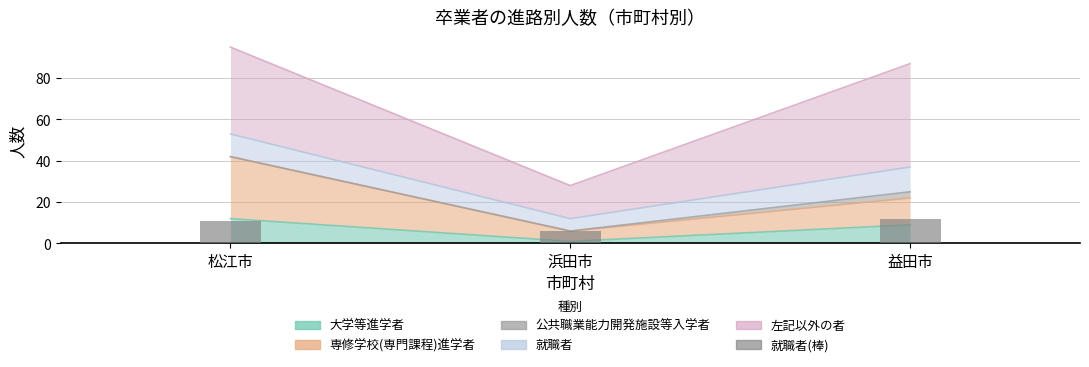

Does the chart contain stacked bars?

No